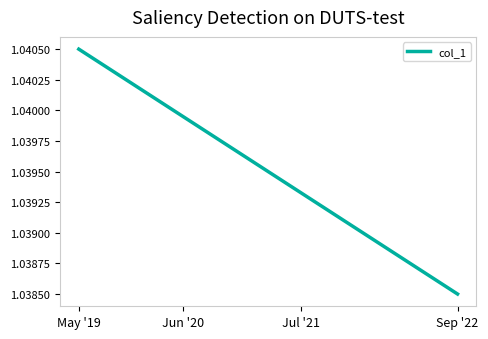

Does the chart have visible grid lines?

No